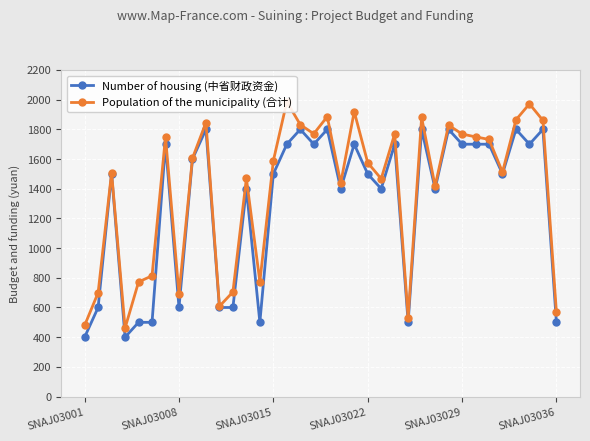

How many series are shown in this chart?

2